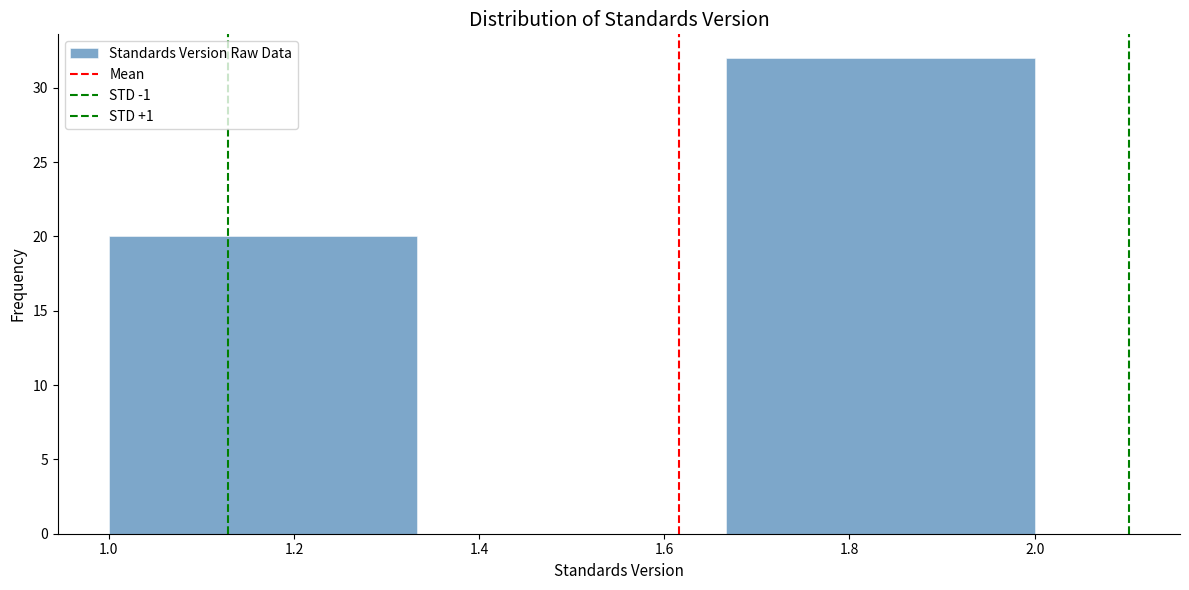

Reading left to right, list every bar in this chart as the range it spans on the x-axis followed by its height. Neither the bar edges nor the heights are printed on the chart, so give them approximately, as read against the axes.

1.00 to 1.34: 20
1.34 to 1.66: 0
1.66 to 2.00: 32